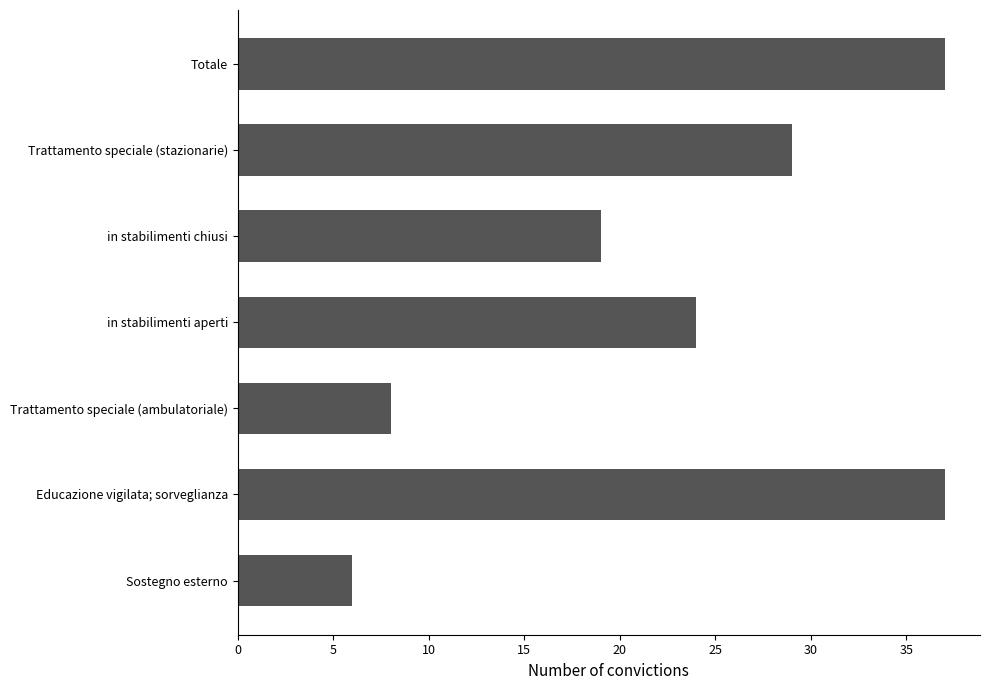

True or false: the data shows 19 at in stabilimenti chiusi.

True